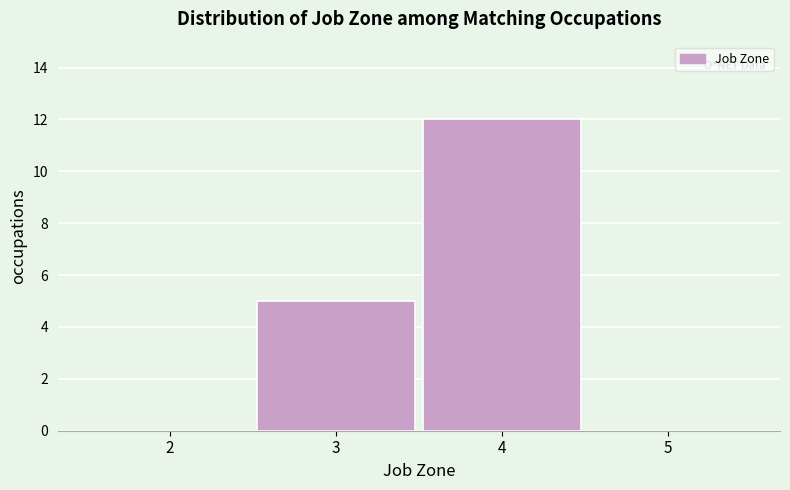

Over which range of the x-axis is the bar tallest?

3.5 to 4.5